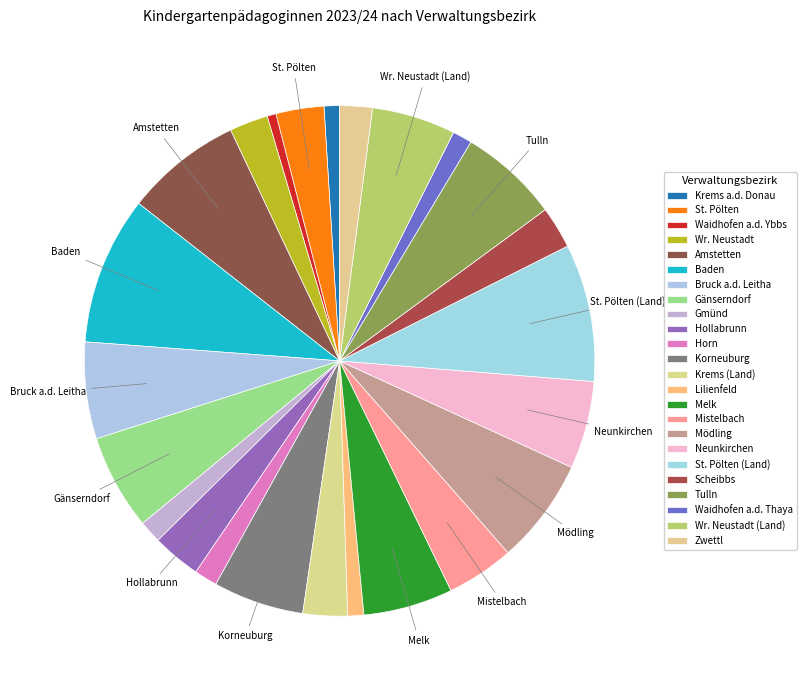

Count the number of slices in the pie.

24